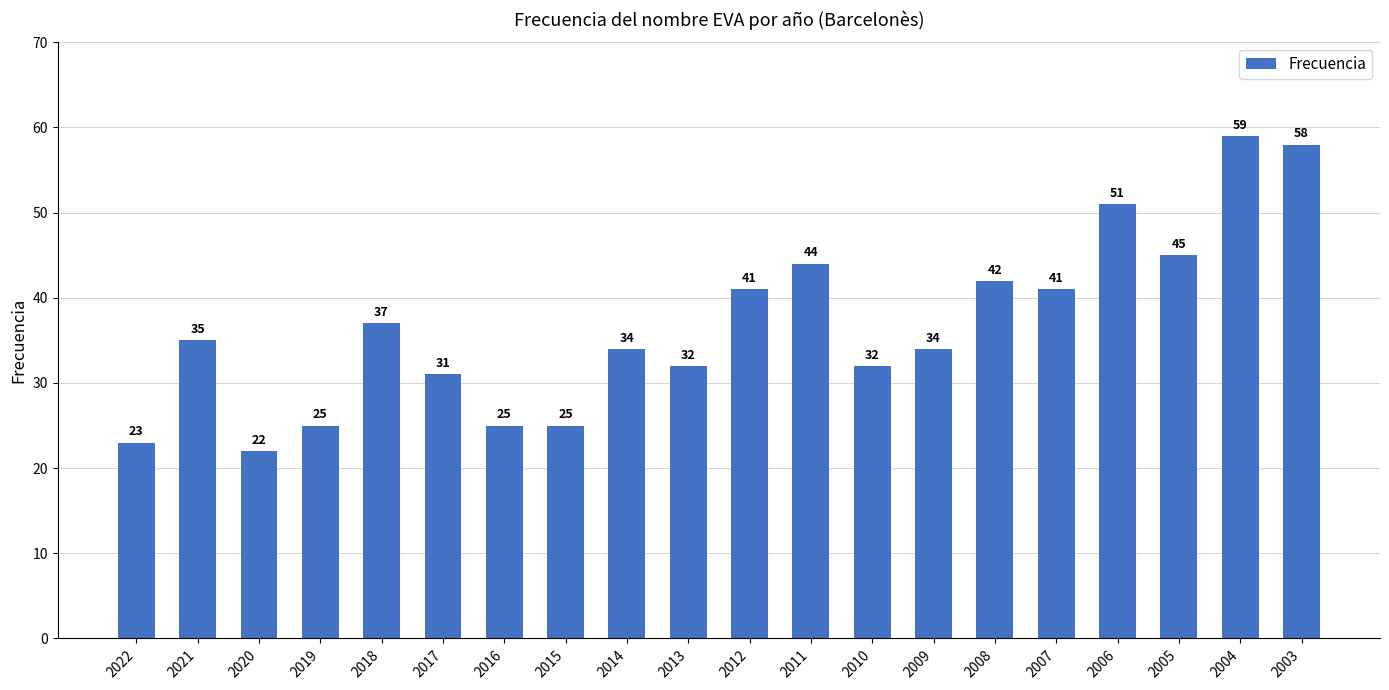

How many series are shown in this chart?

1